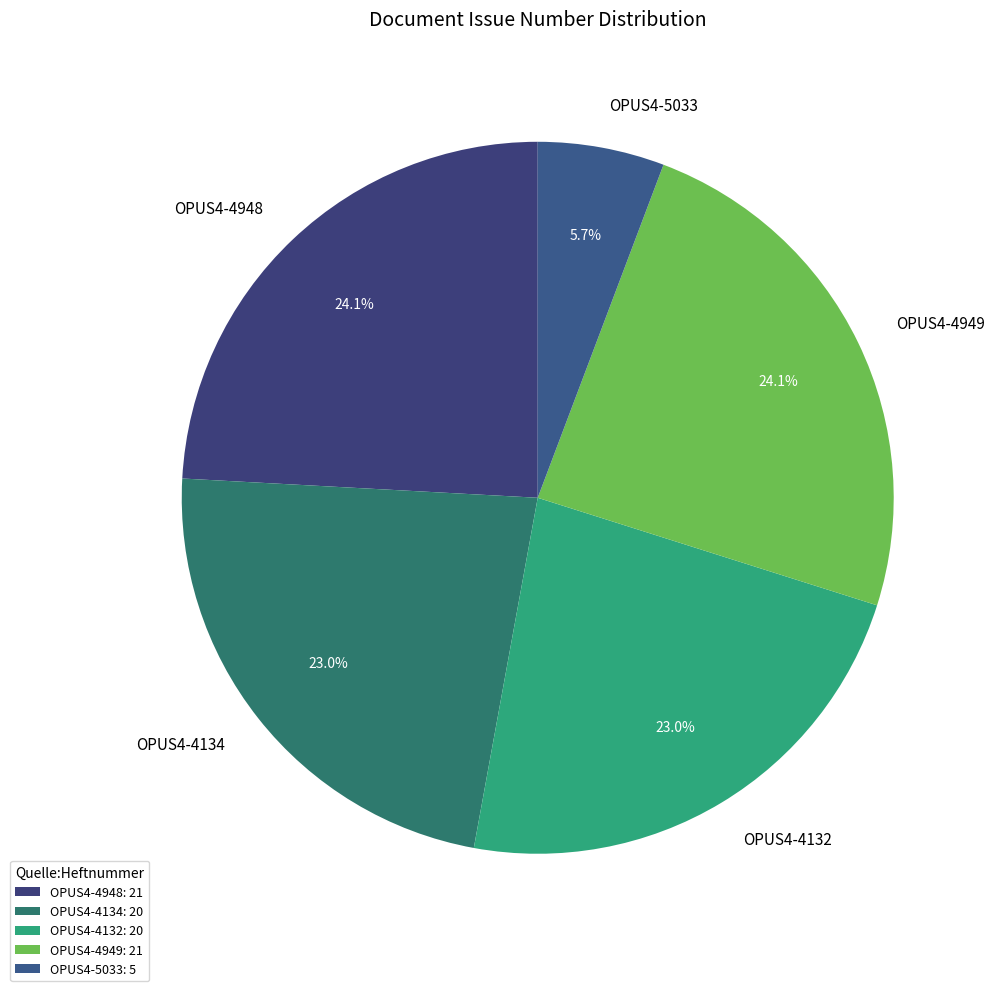

Is it true that OPUS4-4134 is 23% of the pie?

True